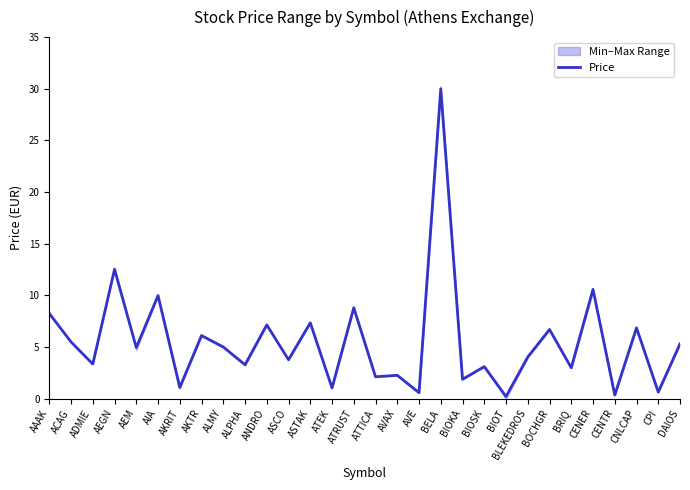

Reading left to right, transcribe all the data shown in this chart.

8.2	5.5	3.4	12.5	4.9	10.0	1.1	6.1	5.0	3.3	7.1	3.8	7.3	1.0	8.8	2.1	2.3	0.6	30.0	1.9	3.1	0.2	4.0	6.7	3.0	10.6	0.4	6.8	0.6	5.3